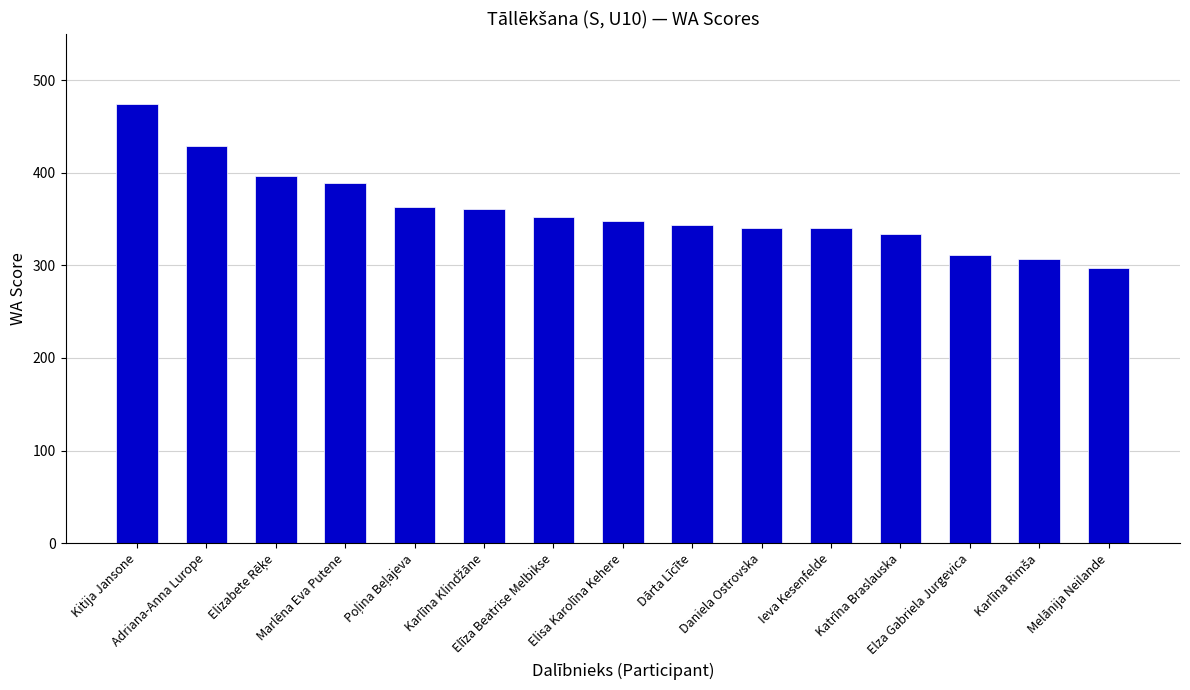

What is the greatest value displayed?

474